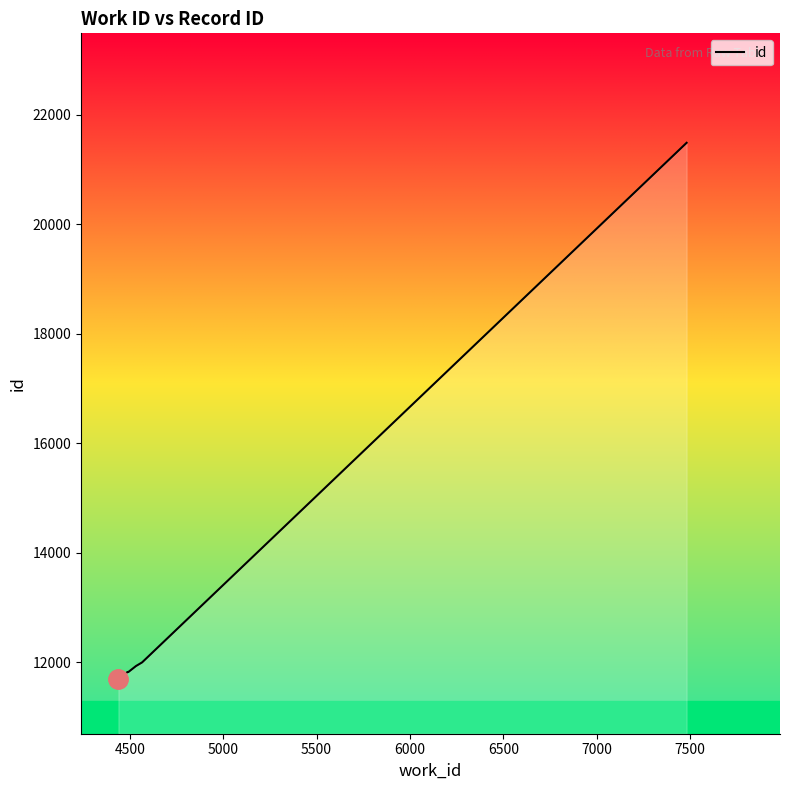

Reading right to left, transcribe all the data shown in this chart.

21486	11994	11927	11817	11819	11696	11708	11695	11694	11691